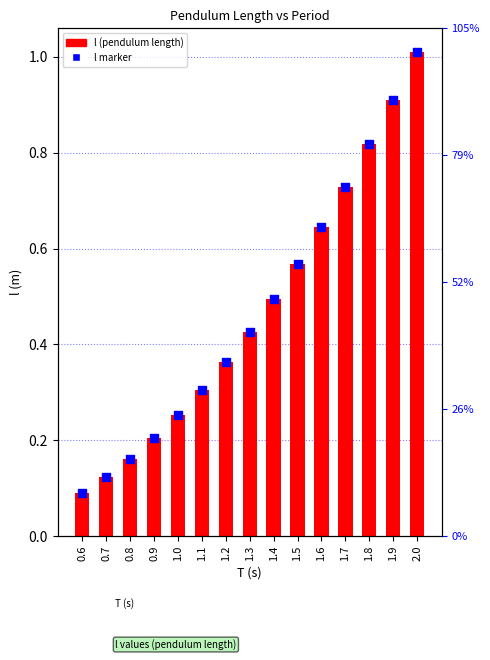

What is the total value across all series at 2.0?

2.0